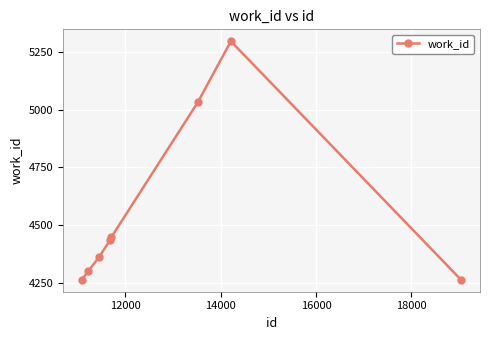

How many data points are less than 4435?

4